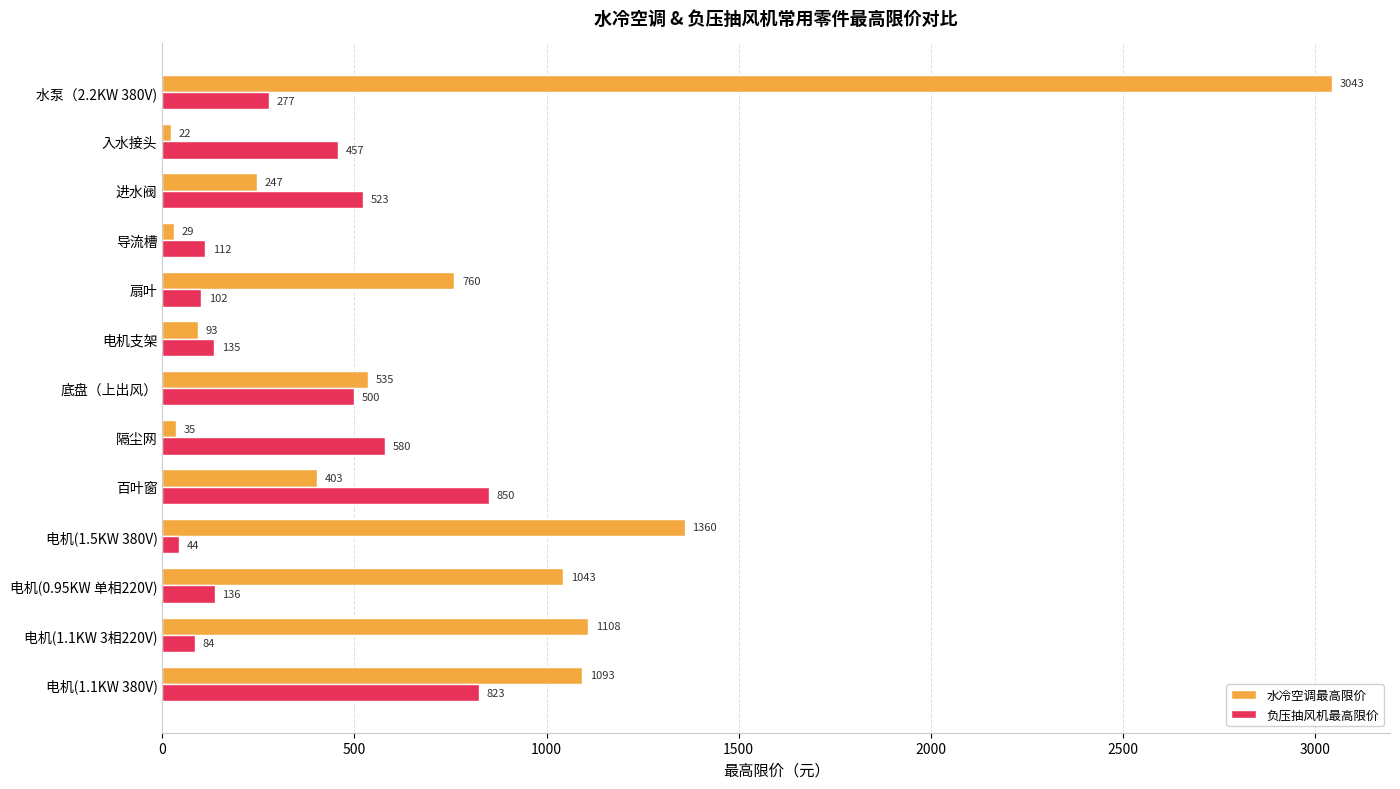

Rank the categories by 负压抽风机最高限价 value from highest to lowest.

百叶窗, 电机(1.1KW 380V), 隔尘网, 进水阀, 底盘（上出风）, 入水接头, 水泵（2.2KW 380V), 电机(0.95KW 单相220V), 电机支架, 导流槽, 扇叶, 电机(1.1KW 3相220V), 电机(1.5KW 380V)